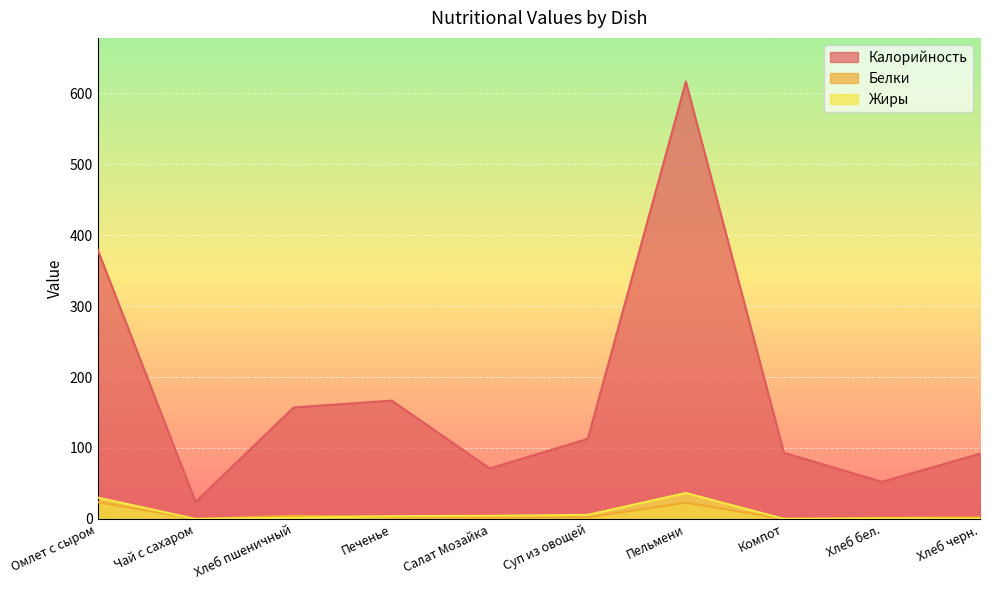

What is the label of the 7th point from the left?

Пельмени